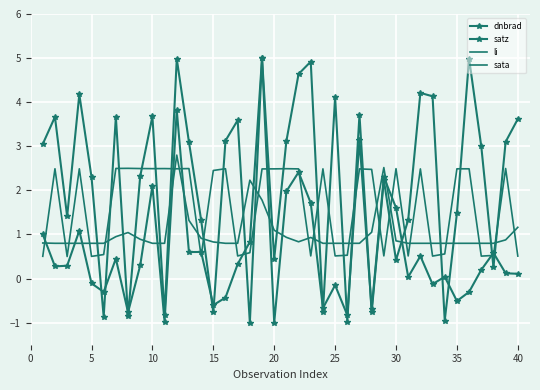

What is the minimum value for sata?

0.5